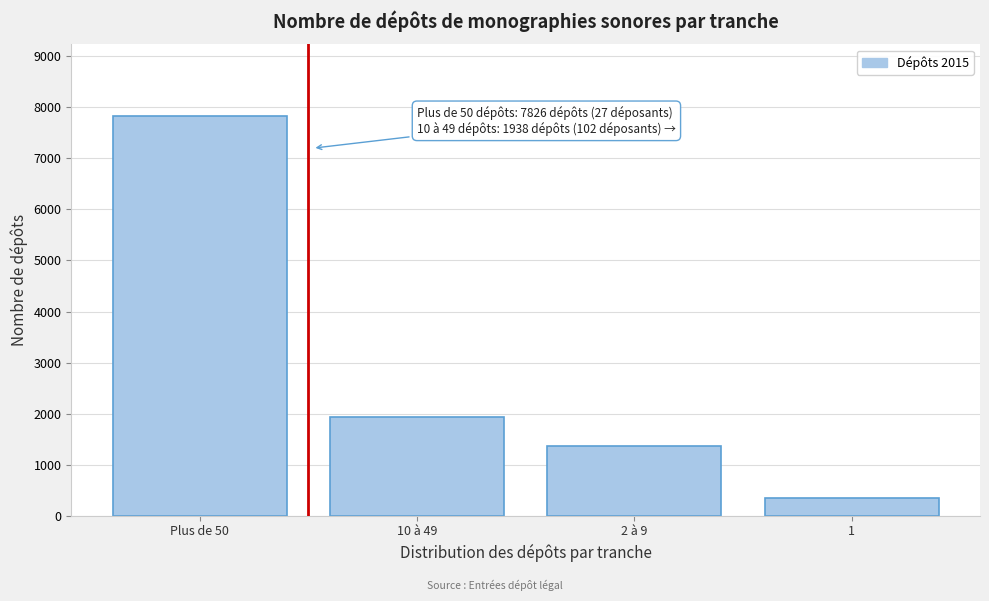

Reading left to right, extract all data points from this chart.

Plus de 50=7826	10 à 49=1938	2 à 9=1361	1=355